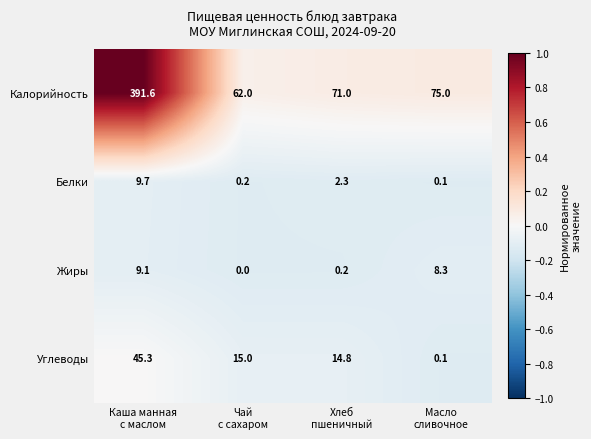

Reading left to right, transcribe all the data shown in this chart.

Калорийность: 391.6	62.0	71.0	75.0
Белки: 9.7	0.2	2.3	0.1
Жиры: 9.1	0.0	0.2	8.3
Углеводы: 45.3	15.0	14.8	0.1